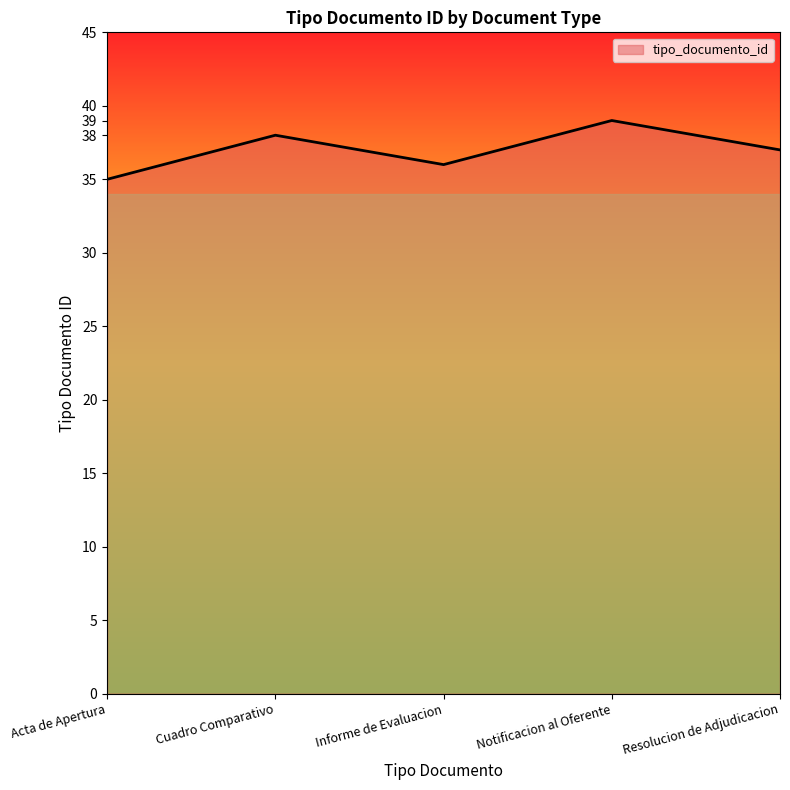

Reading left to right, transcribe all the data shown in this chart.

35	38	36	39	37